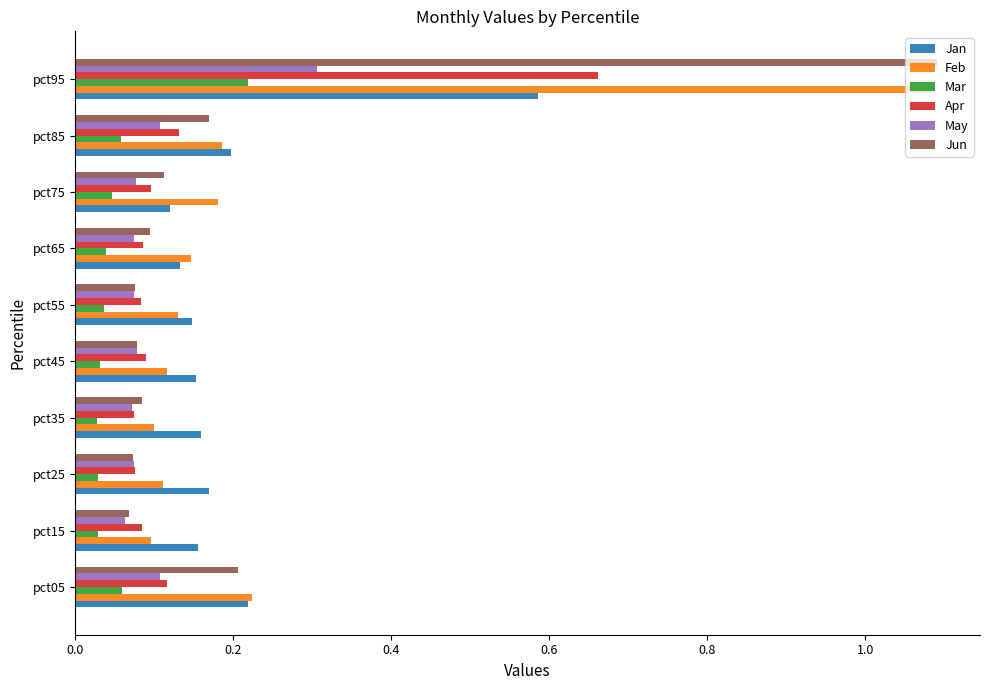

What is the sum of all Jan values?

2.0